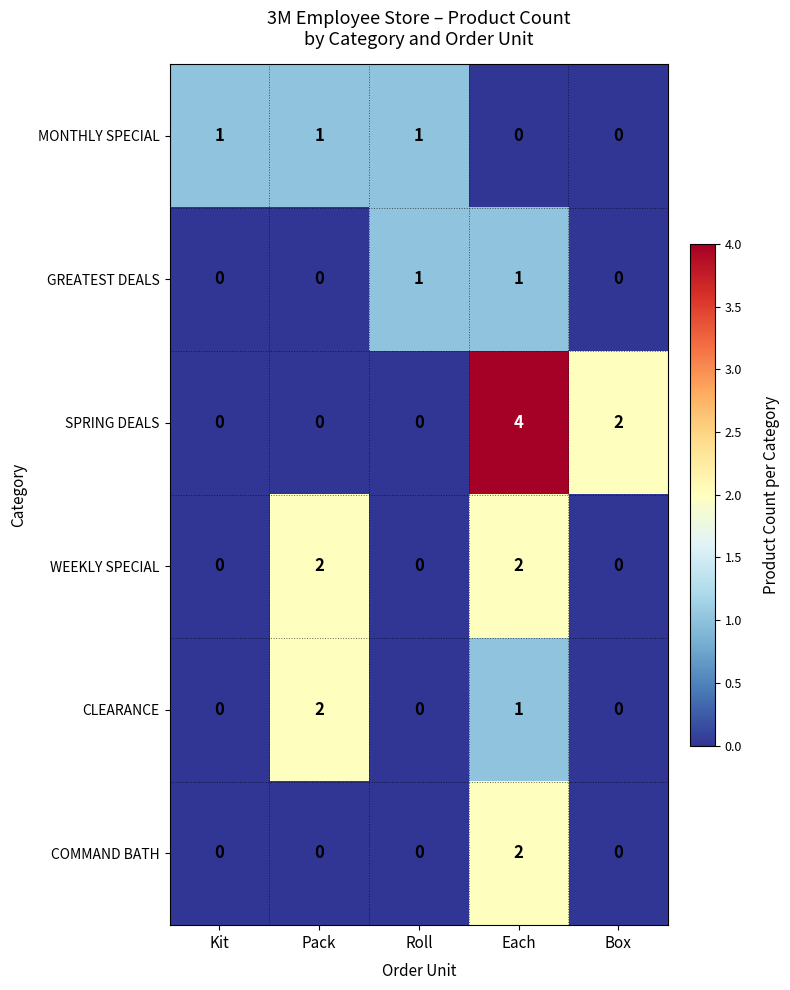

What is the spread (max minus min) of values at Pack?

2